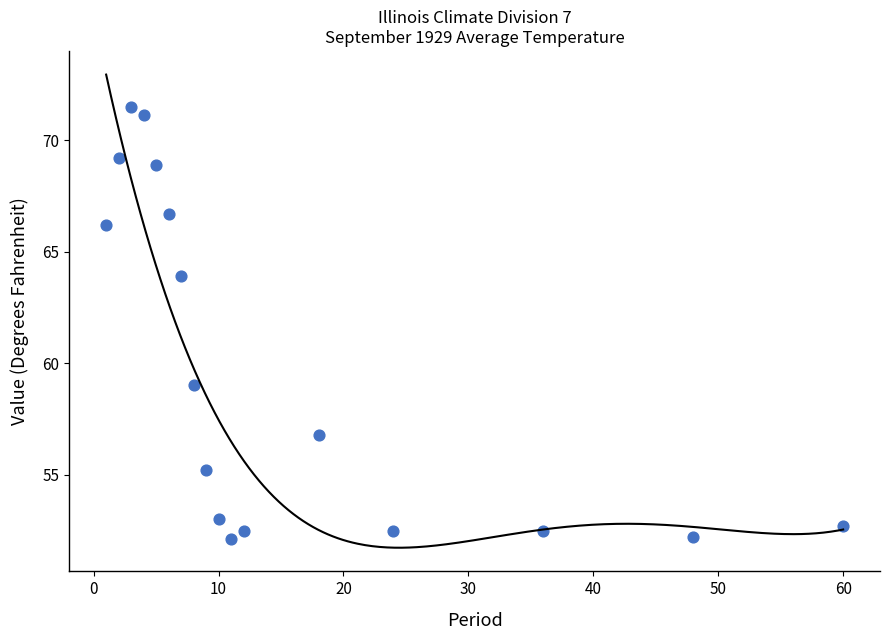

What Y value in the scatter plot is closest to 61?

59.0